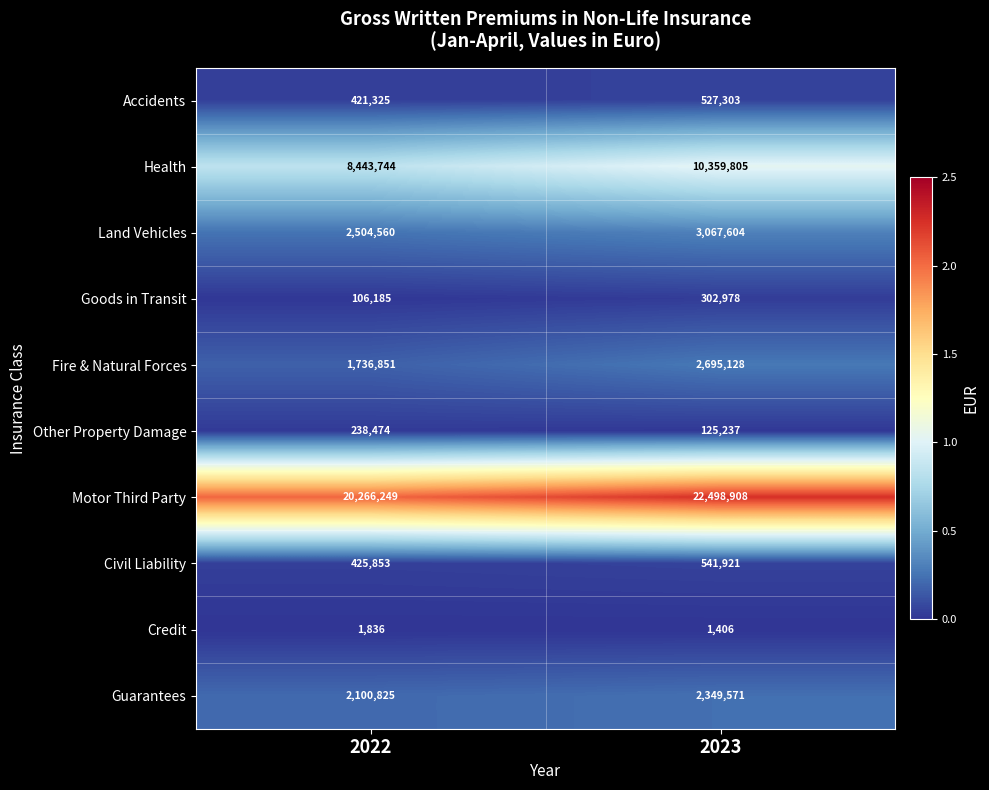

What is the greatest value displayed?

22498908